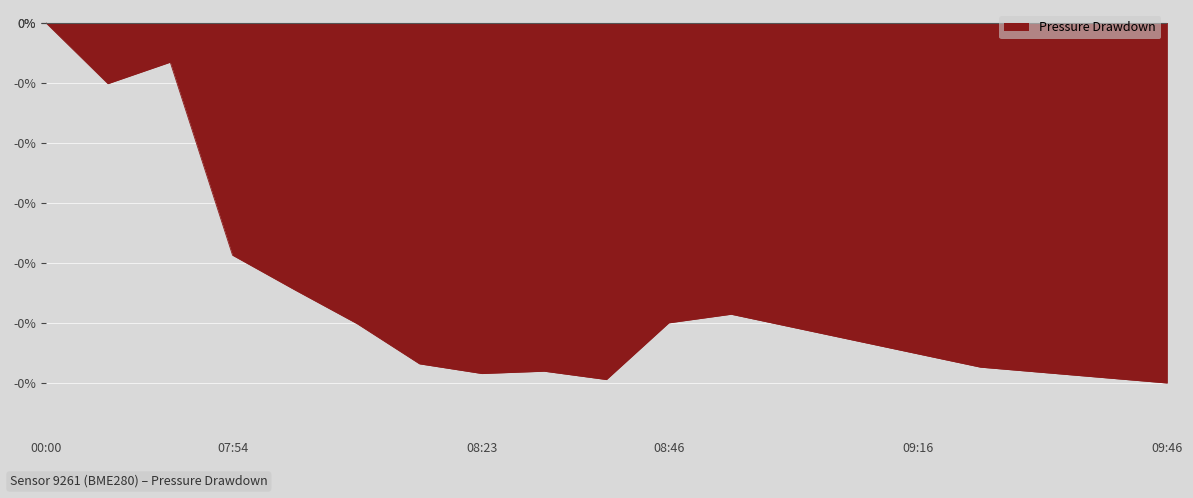

Does the chart display data point markers on the line(s)?

No